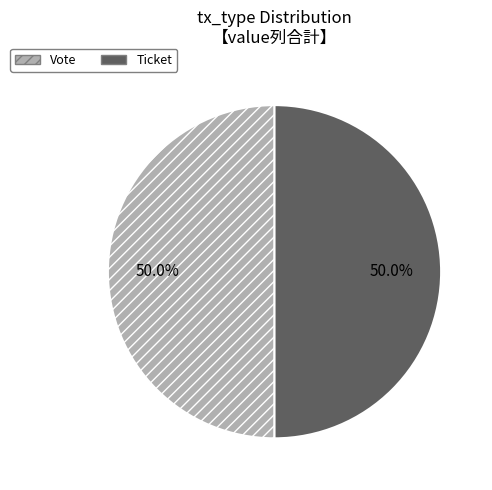

Combined, what portion of the pie is Ticket and Vote?

100.0%